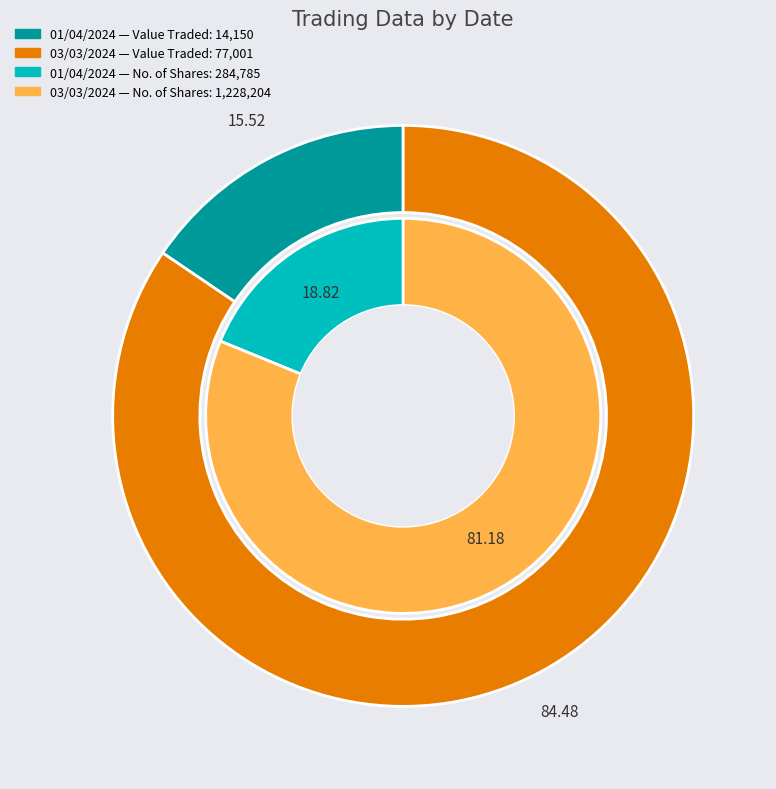

To the nearest percent, what percentage of the pie is 03/03/2024?

81%